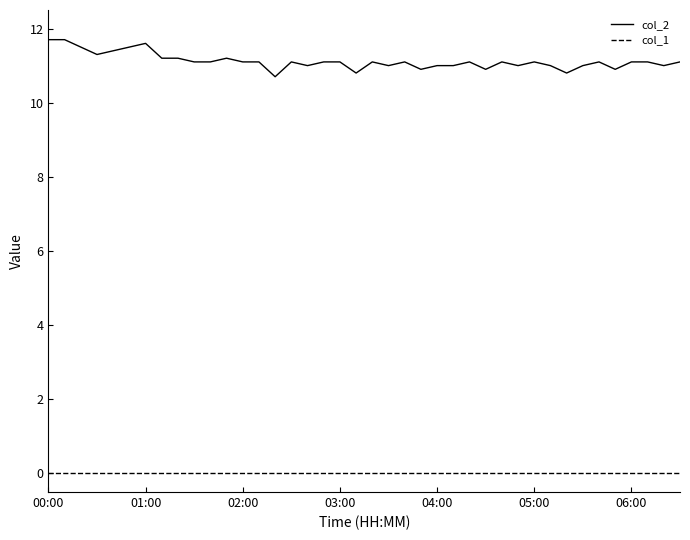

Rank the series by their maximum value, from lowest to highest.

col_1, col_2